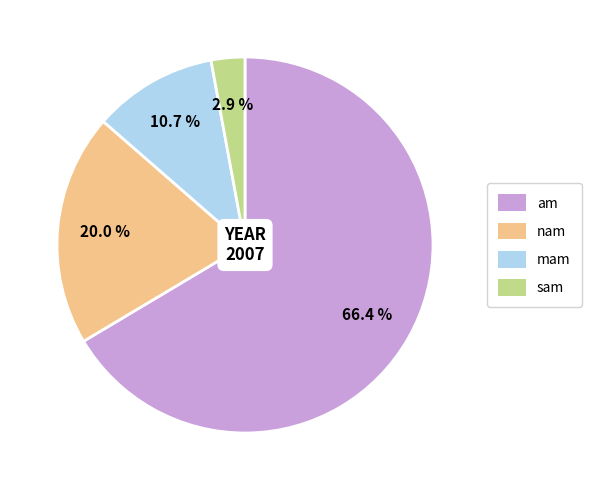

What percentage is the am slice, to the nearest percent?

66%